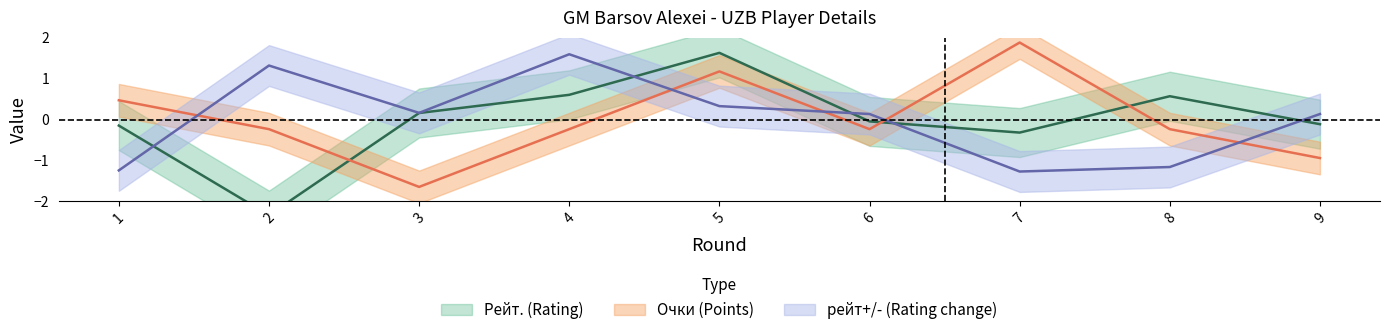

Reading right to left, what are all the values shown in this chart?

Рейт. (Rating): 9=-0.1	8=0.6	7=-0.3	6=-0.0	5=1.6	4=0.6	3=0.2	2=-2.3	1=-0.1
Очки (Points): 9=-0.9	8=-0.2	7=1.9	6=-0.2	5=1.2	4=-0.2	3=-1.6	2=-0.2	1=0.5
рейт+/- (Rating change): 9=0.1	8=-1.2	7=-1.3	6=0.1	5=0.3	4=1.6	3=0.2	2=1.3	1=-1.2